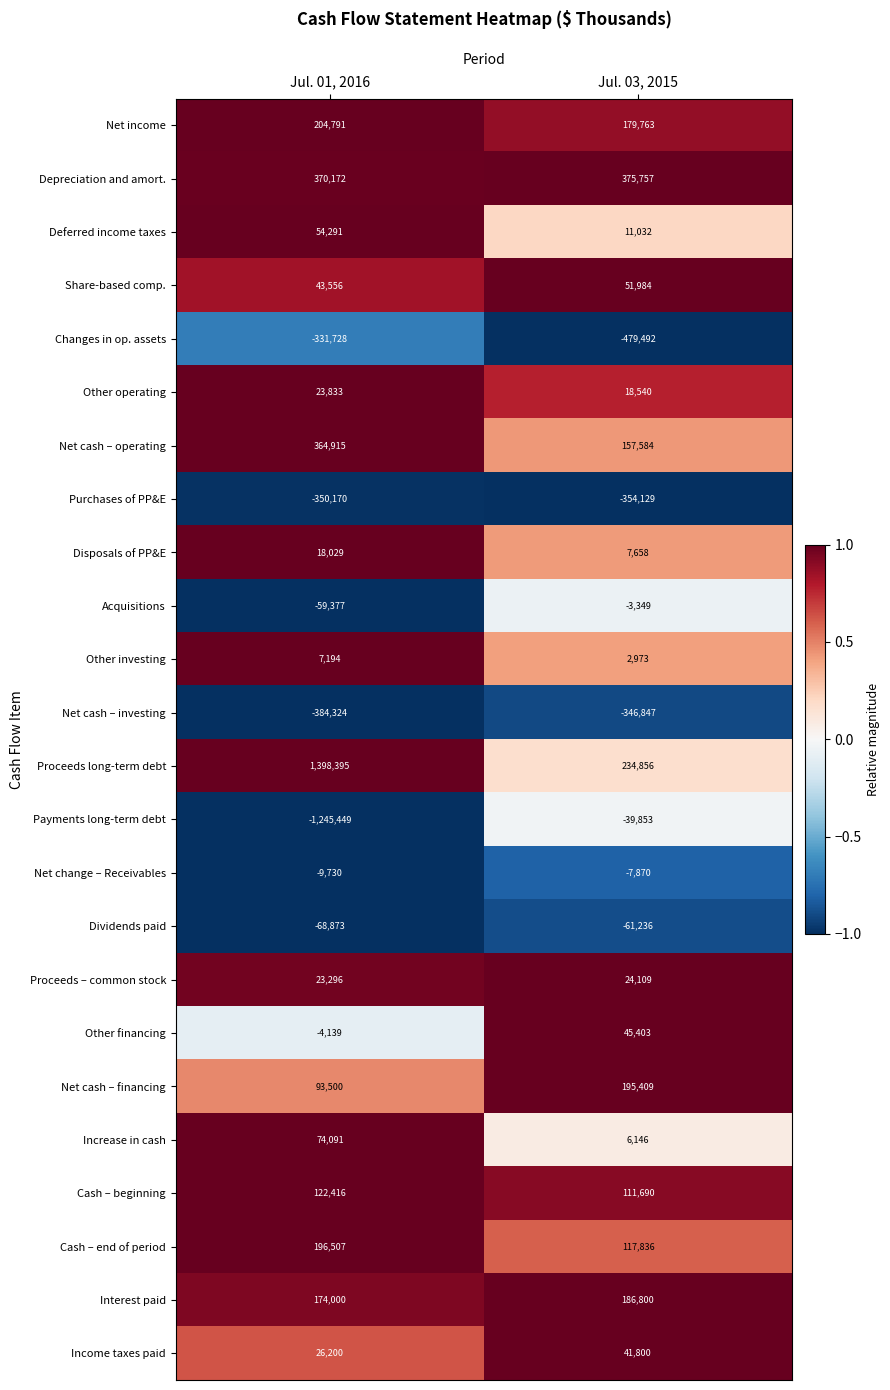

Which series has the largest range (max minus min)?

Payments long-term debt